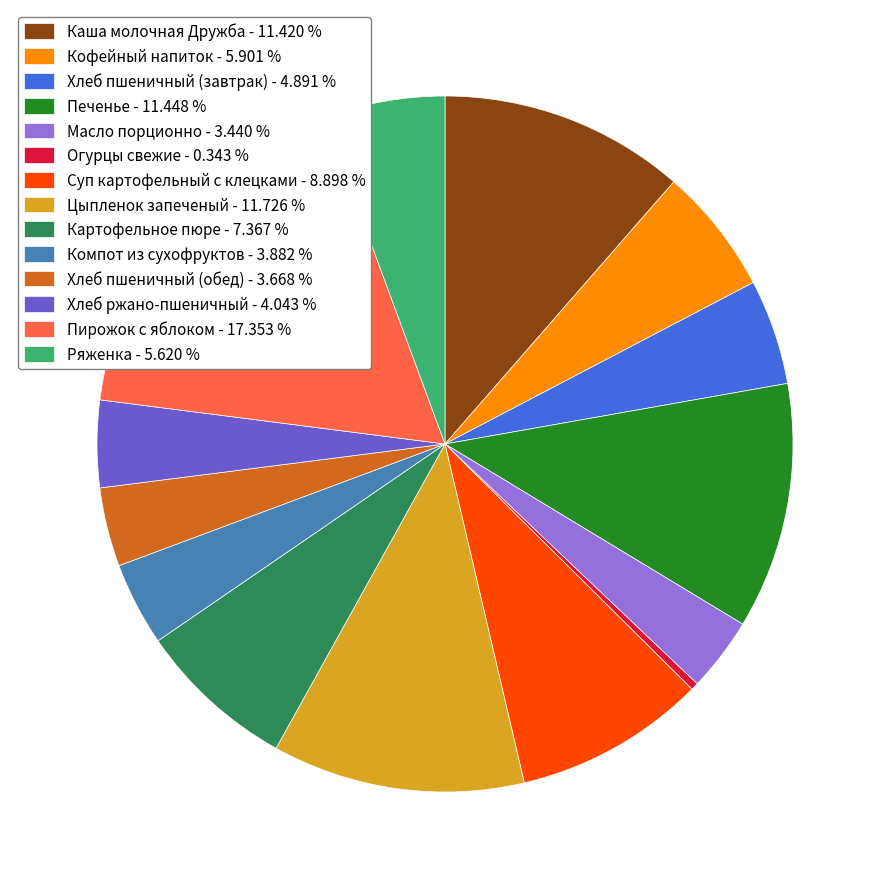

Which has a higher value, Ряженка - 5.620 % or Цыпленок запеченый - 11.726 %?

Цыпленок запеченый - 11.726 %